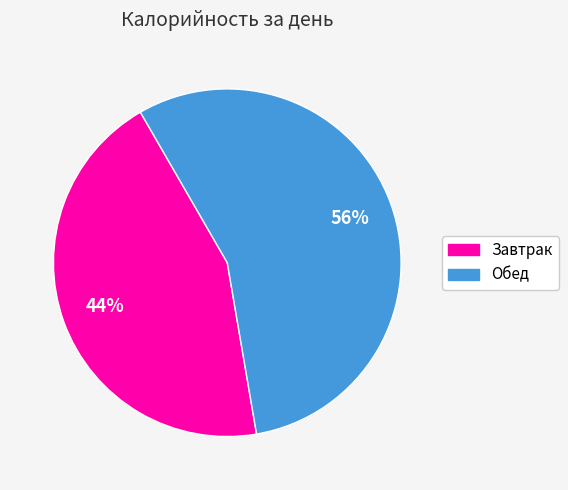

Count the number of slices in the pie.

2